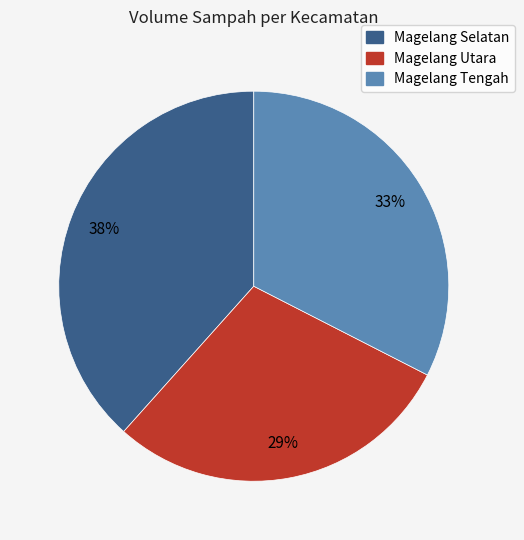

To the nearest percent, what is the difference between the largest and smallest slice percentages?

9%